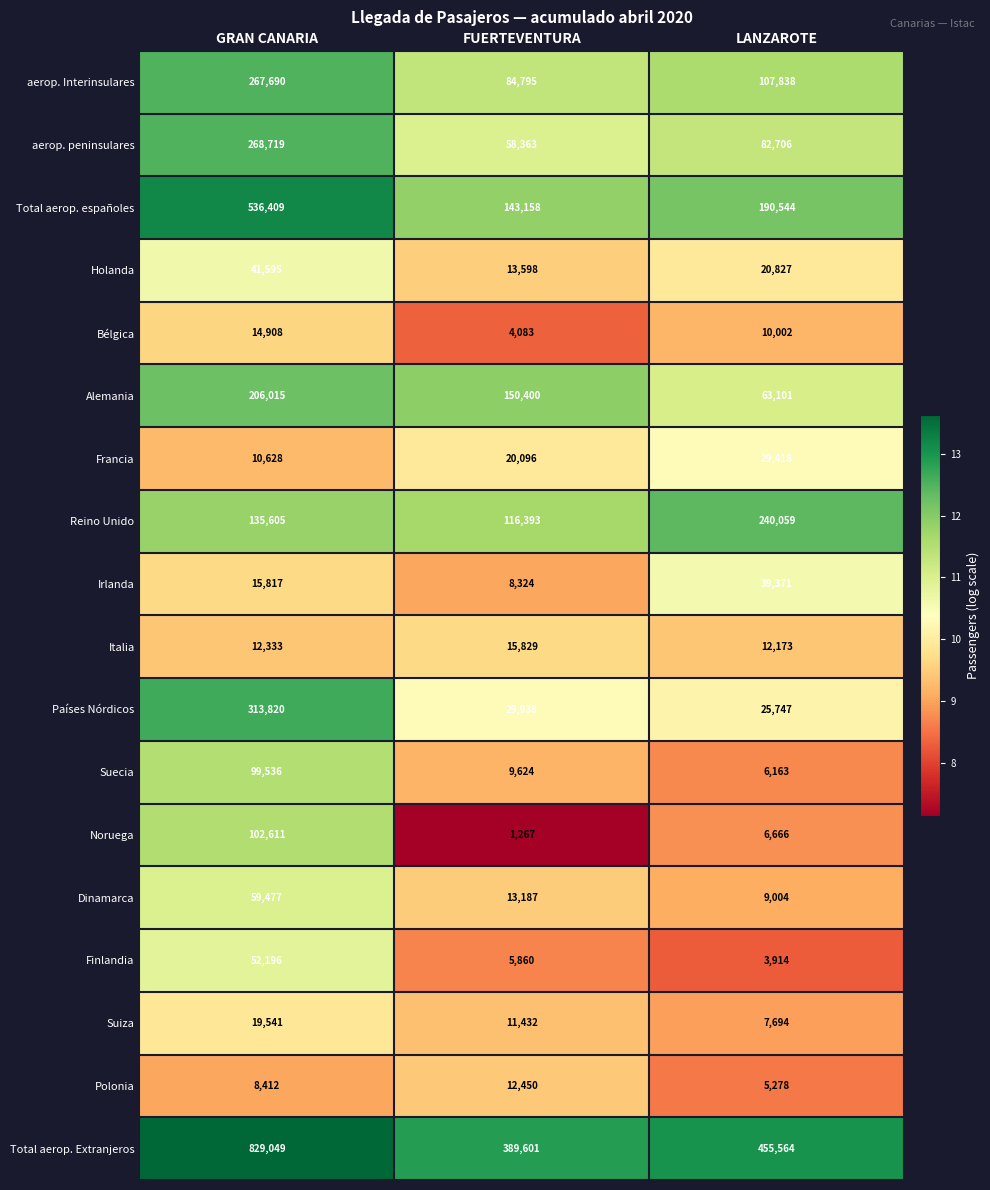

Which series changed the most between GRAN CANARIA and FUERTEVENTURA?

Total aerop. Extranjeros